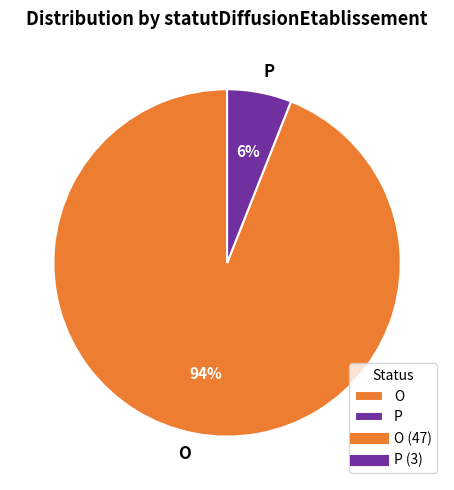

Which slice represents more than half of the pie?

O